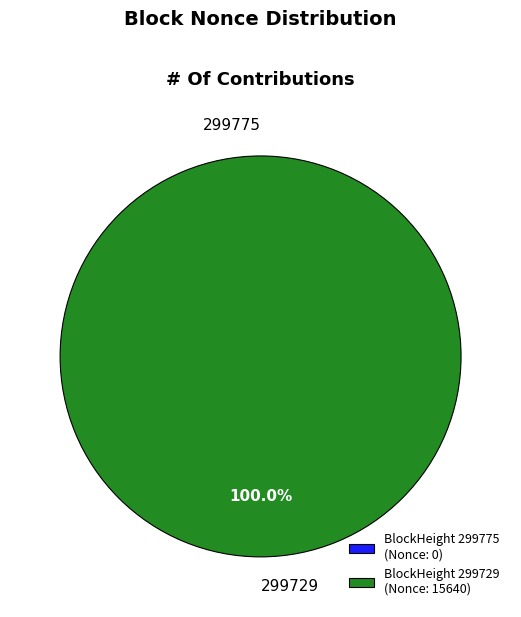

Is 299729 the majority of the pie?

Yes